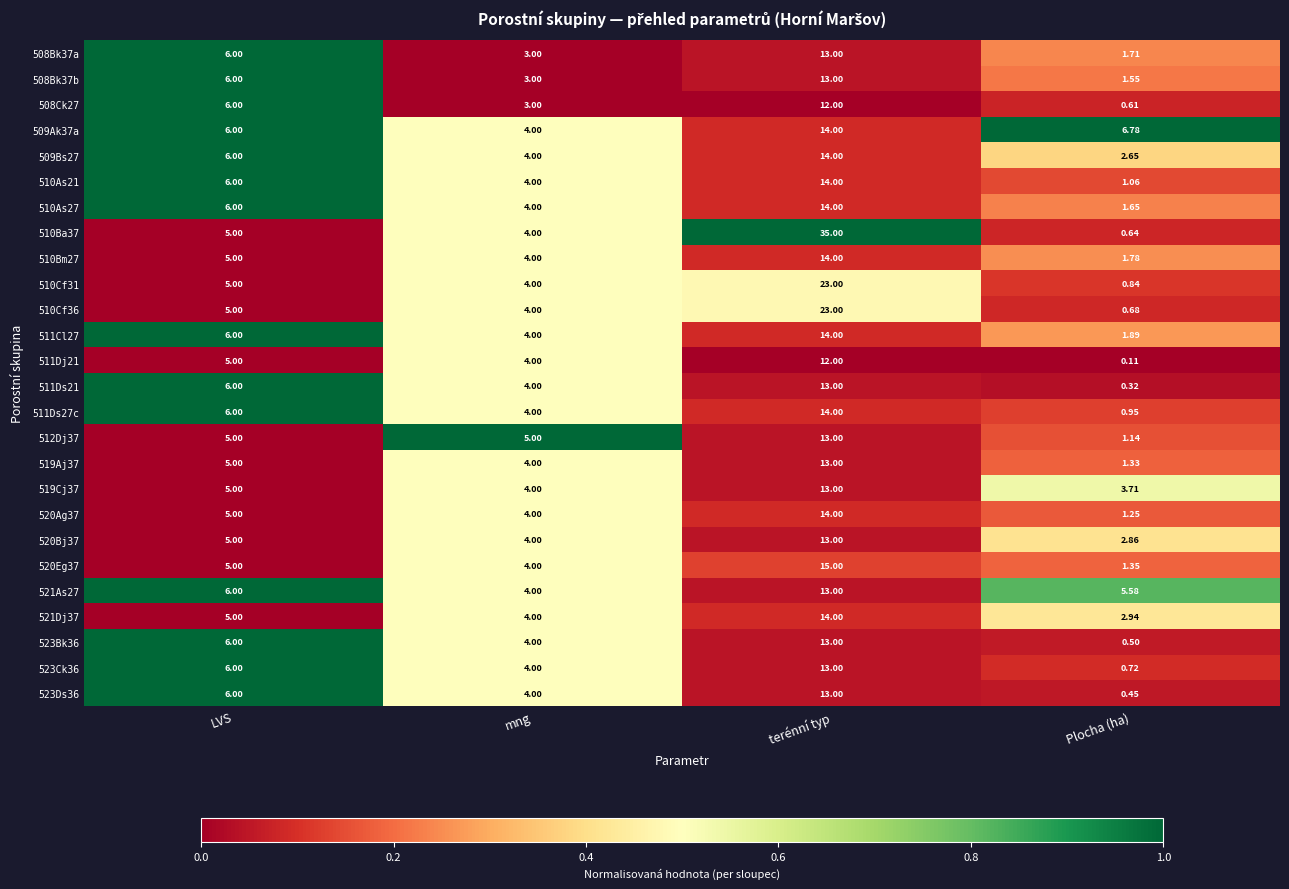

Rank the categories by 508Bk37a value from lowest to highest.

Plocha (ha), mng, LVS, terénní typ